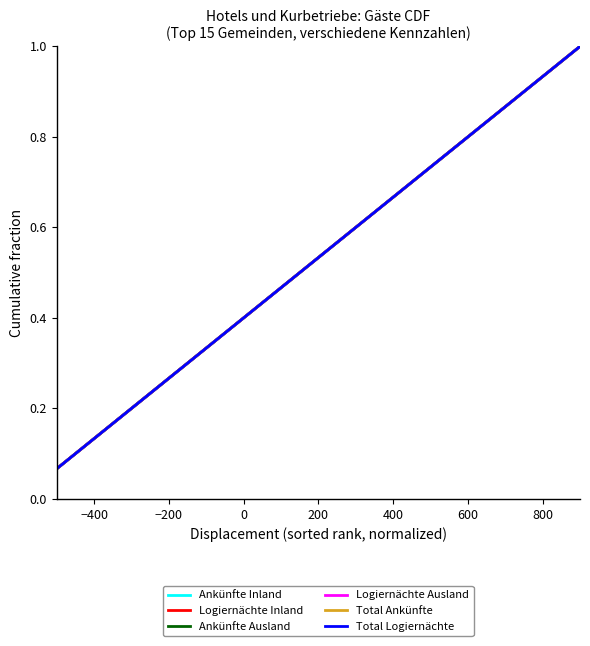

Is this an area chart (filled region under the line)?

No